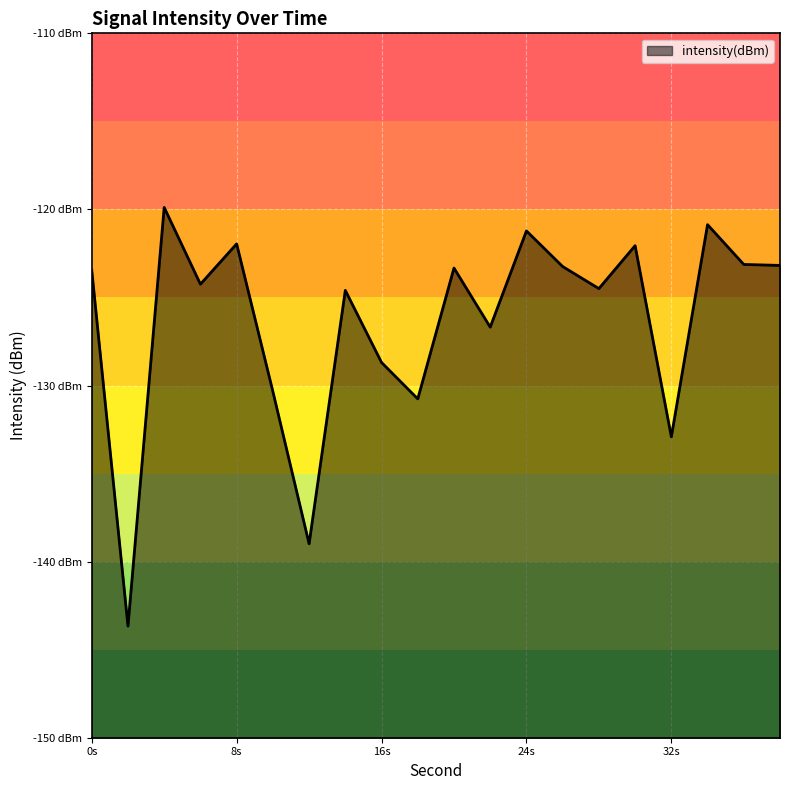

What is the greatest value displayed?

-119.9